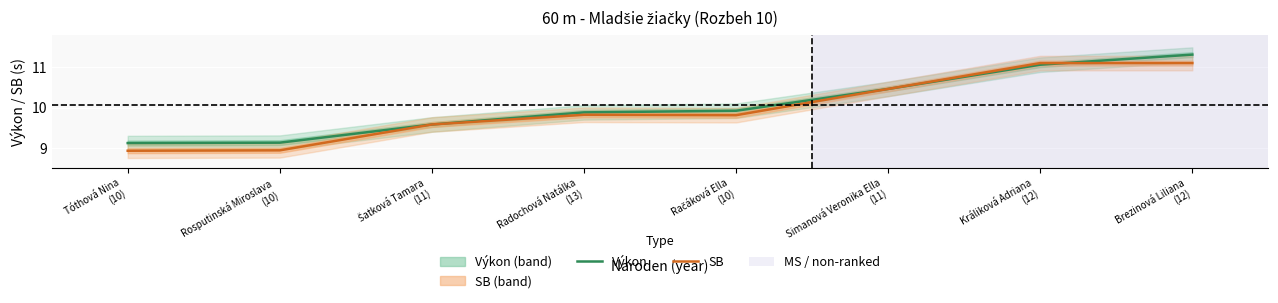

True or false: Výkon has more than 0 points higher than both neighbors.

False